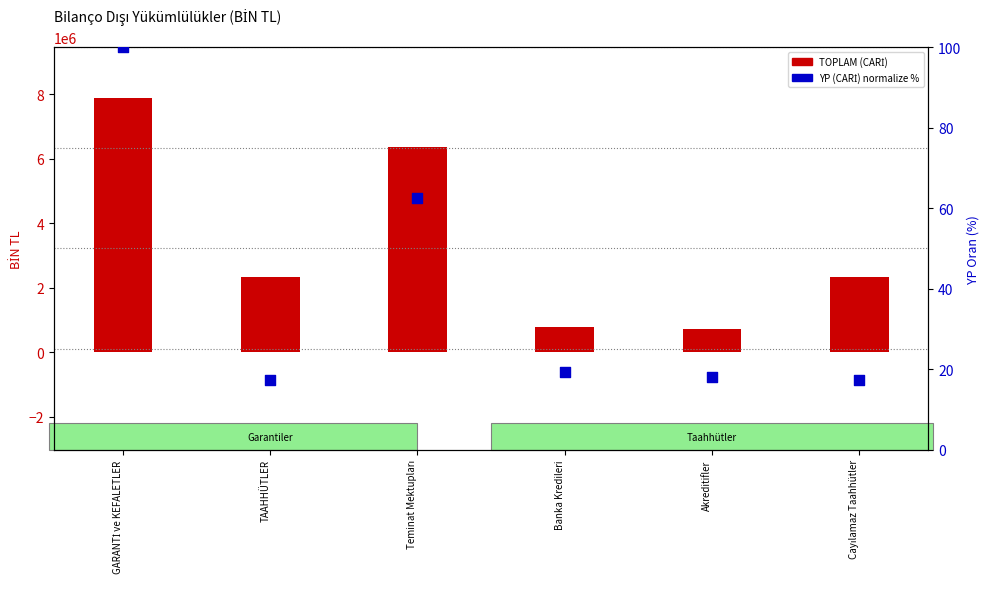

At which category is the sum across all series the highest?

GARANTİ ve KEFALETLER